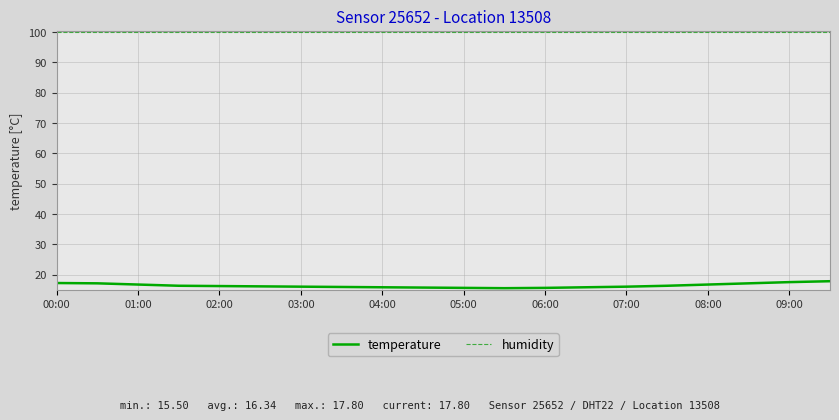

The value at 08:00 is 29.8. True or false?

False